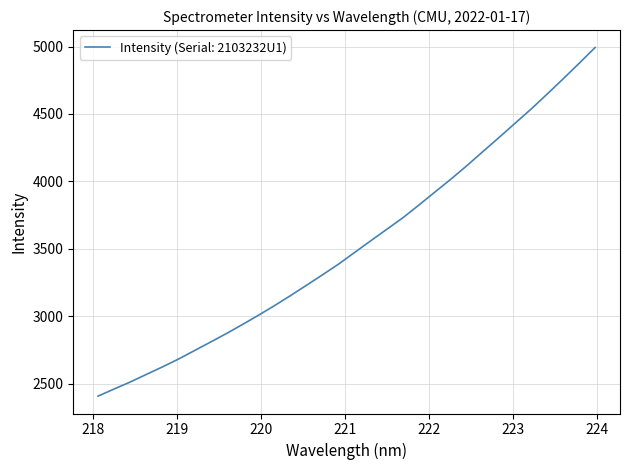

What is the difference between the maximum and minimum values?

2586.3